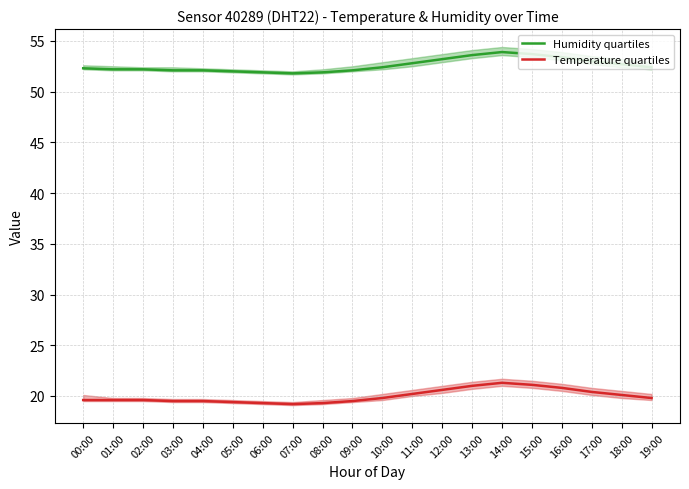

What is the total value across all series at 08:00?

71.2